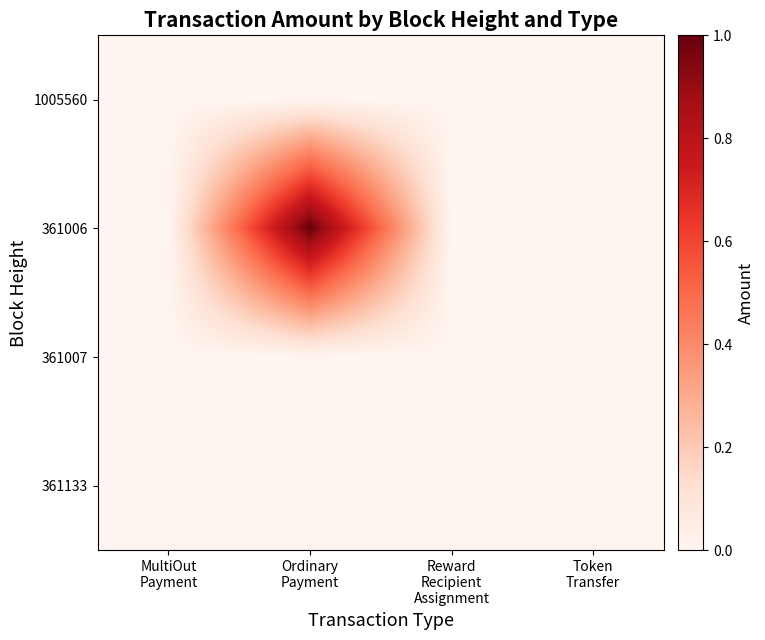

Between Ordinary Payment and Reward Recipient Assignment, which series saw the biggest shift?

361006